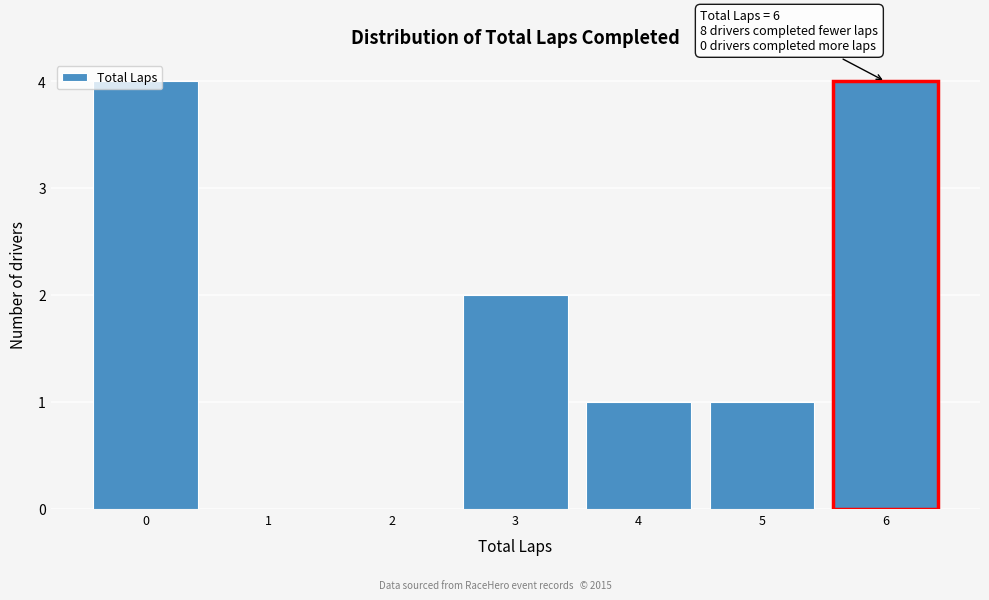

True or false: the data shows 4 at 0.

True